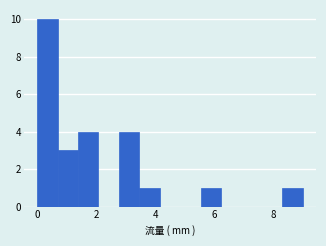

Around what value on the x-axis is the tallest bar? Give the approximate position of its centre, as read against the axis.

0.4